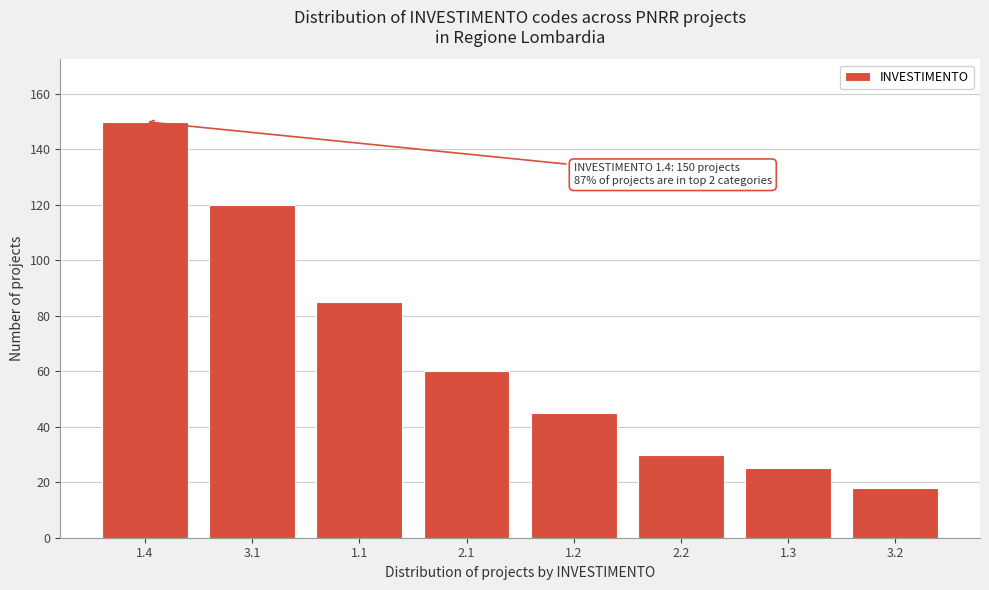

Reading left to right, list all the values displayed in this chart.

150	120	85	60	45	30	25	18